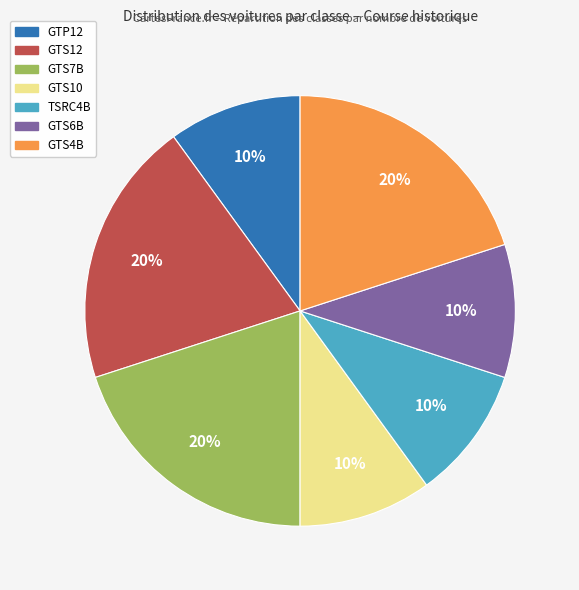

Is GTS6B the majority of the pie?

No